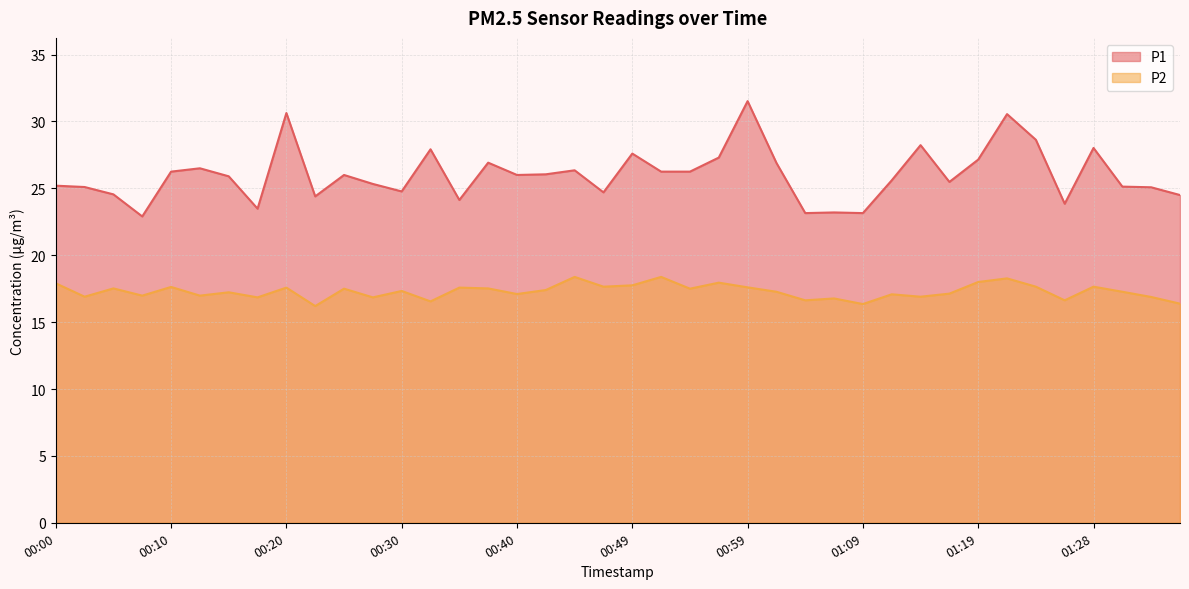

What is the spread (max minus min) of values at 01:21?

12.3